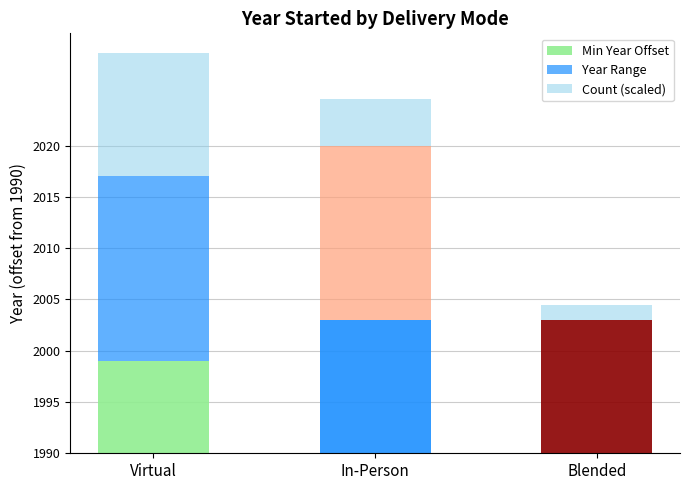

Are the bars horizontal?

No